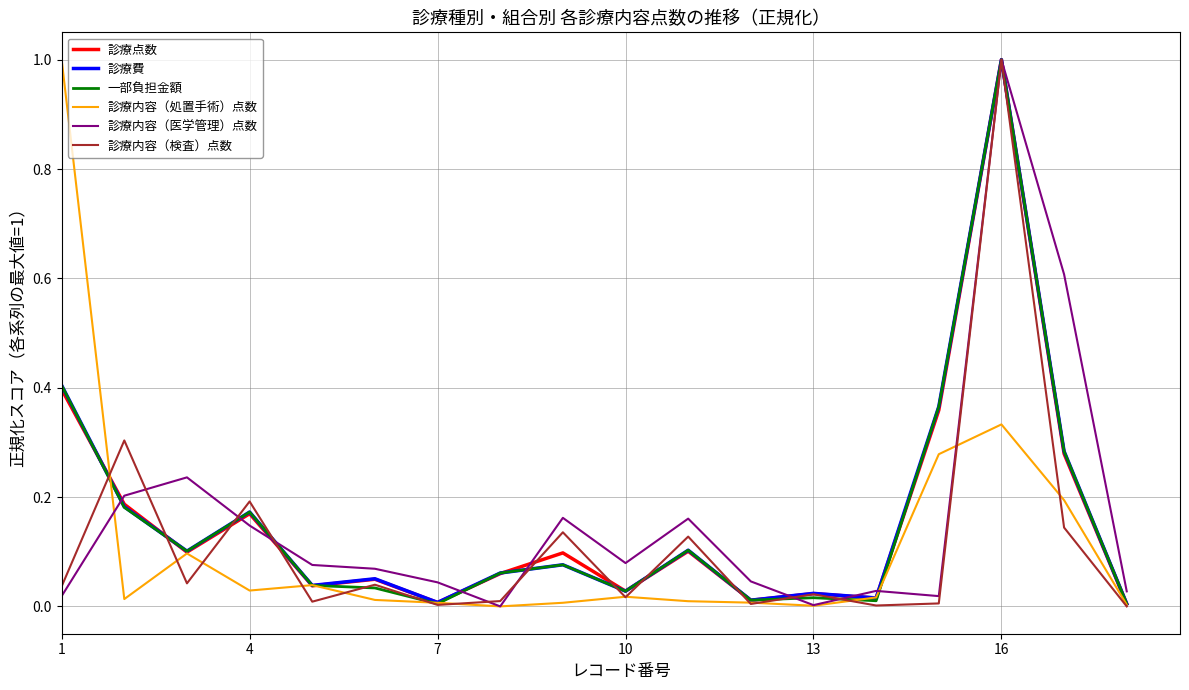

How many lines are shown in the chart?

6